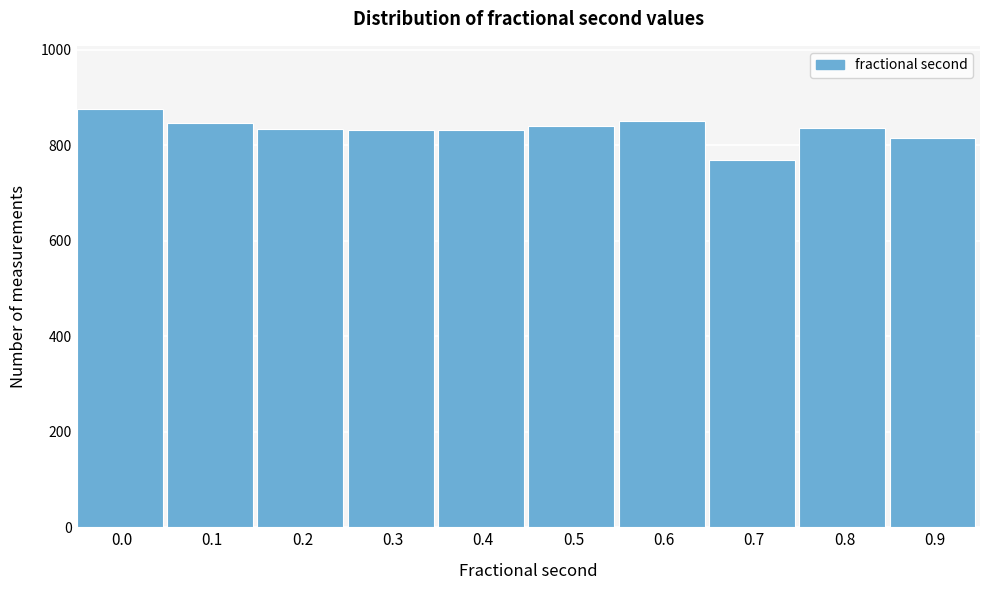

What is the maximum value shown in the chart?

877